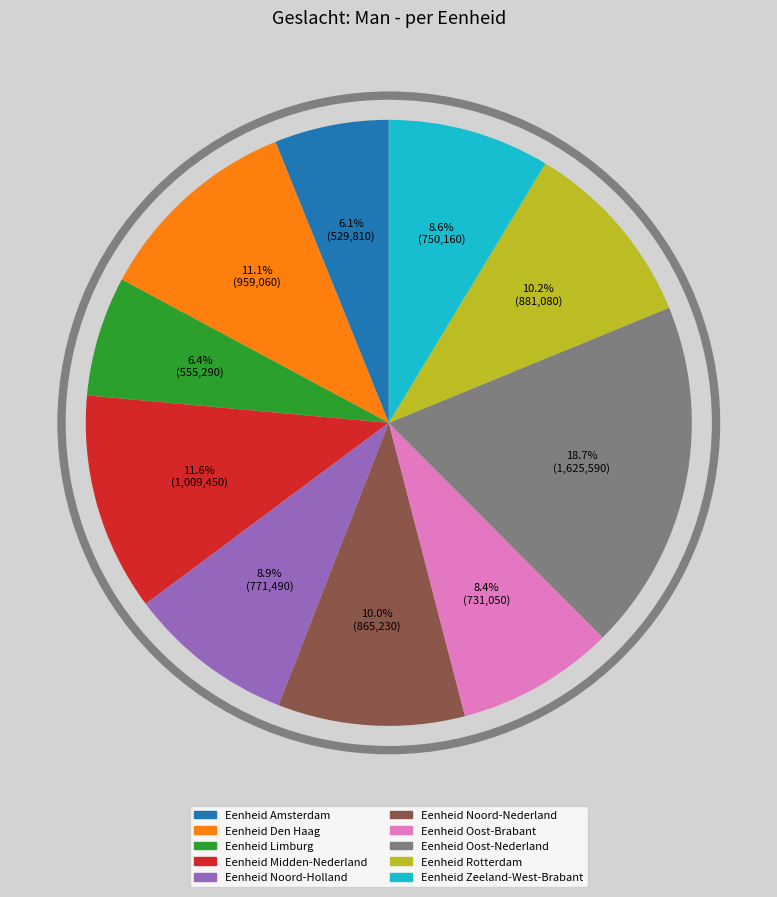

Combined, what portion of the pie is Eenheid Midden-Nederland and Eenheid Amsterdam?

17.7%